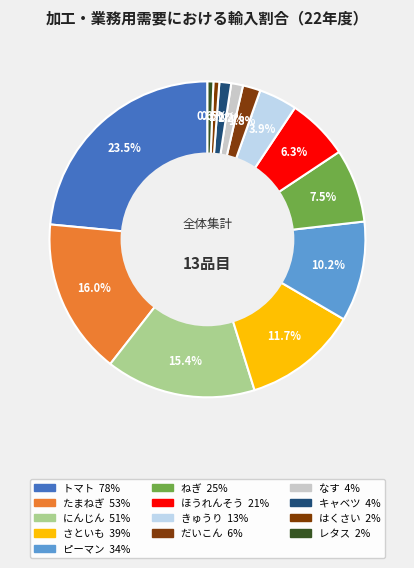

To the nearest percent, what percentage of the pie is だいこん?

2%